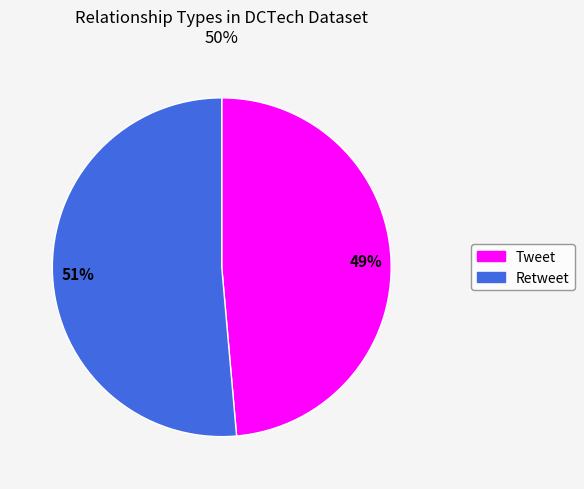

Which category has the biggest portion of the pie?

Retweet